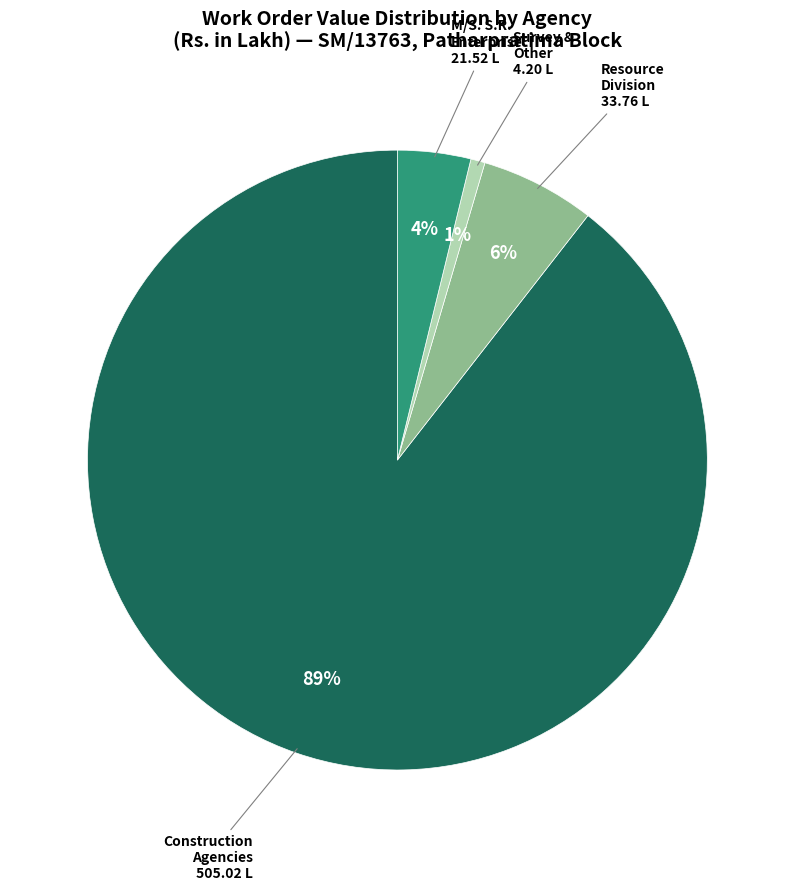

Is there a majority slice in this chart?

Yes